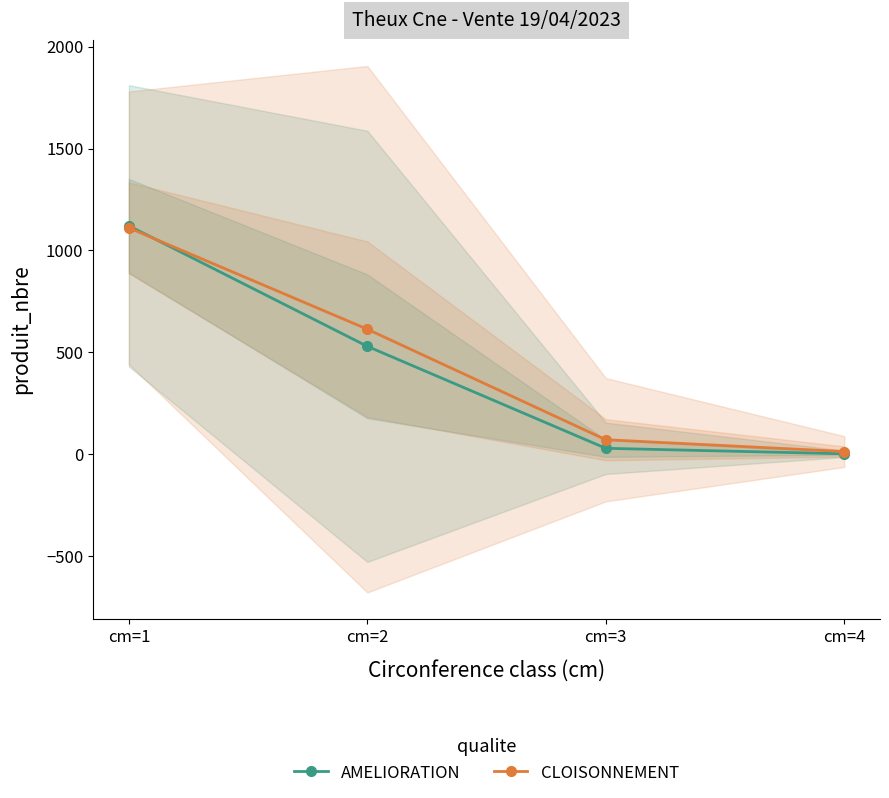

What is the total value across all series at cm=1?

2232